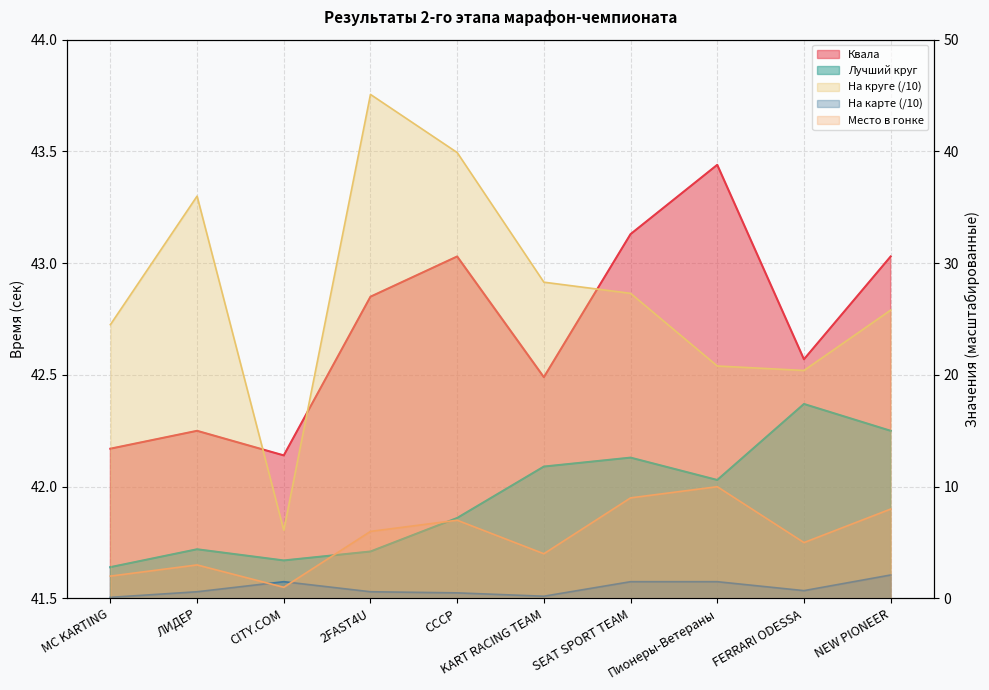

Between ЛИДЕР and 2FAST4U, which series saw the biggest shift?

На круге